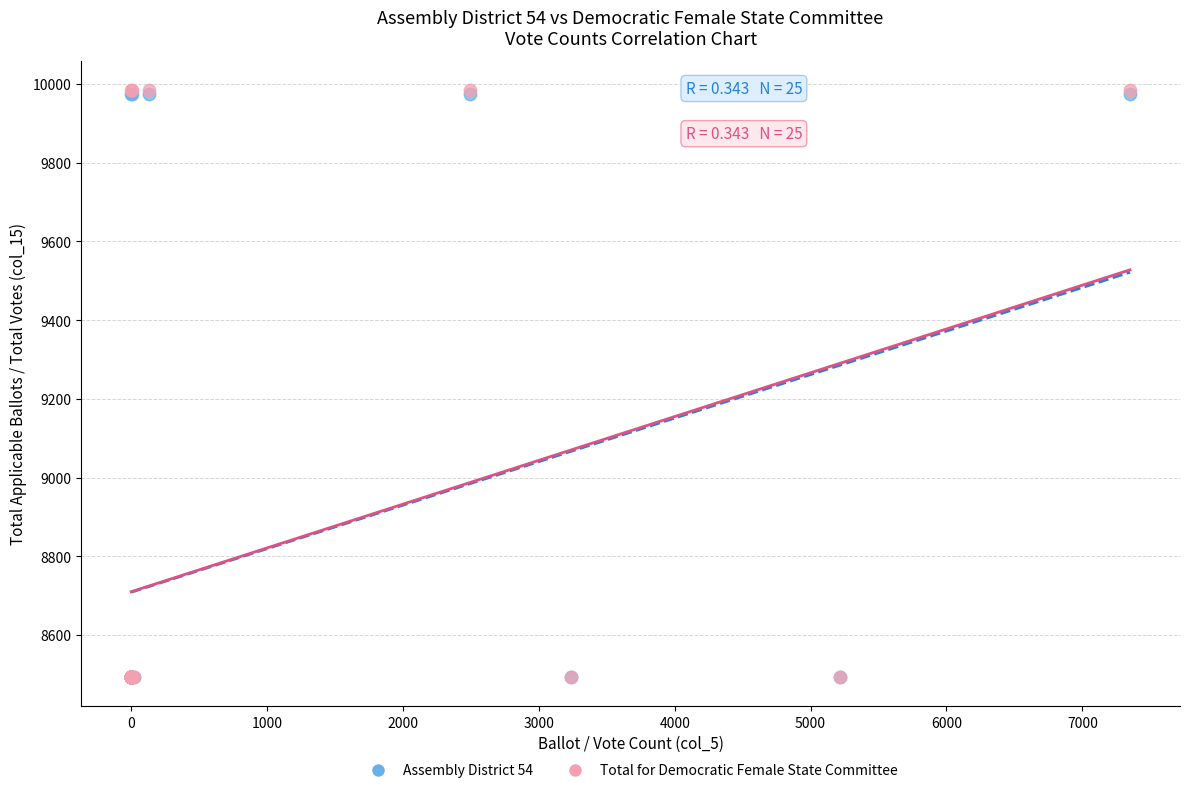

What are all the series names shown in the legend?

Assembly District 54, Total for Democratic Female State Committee